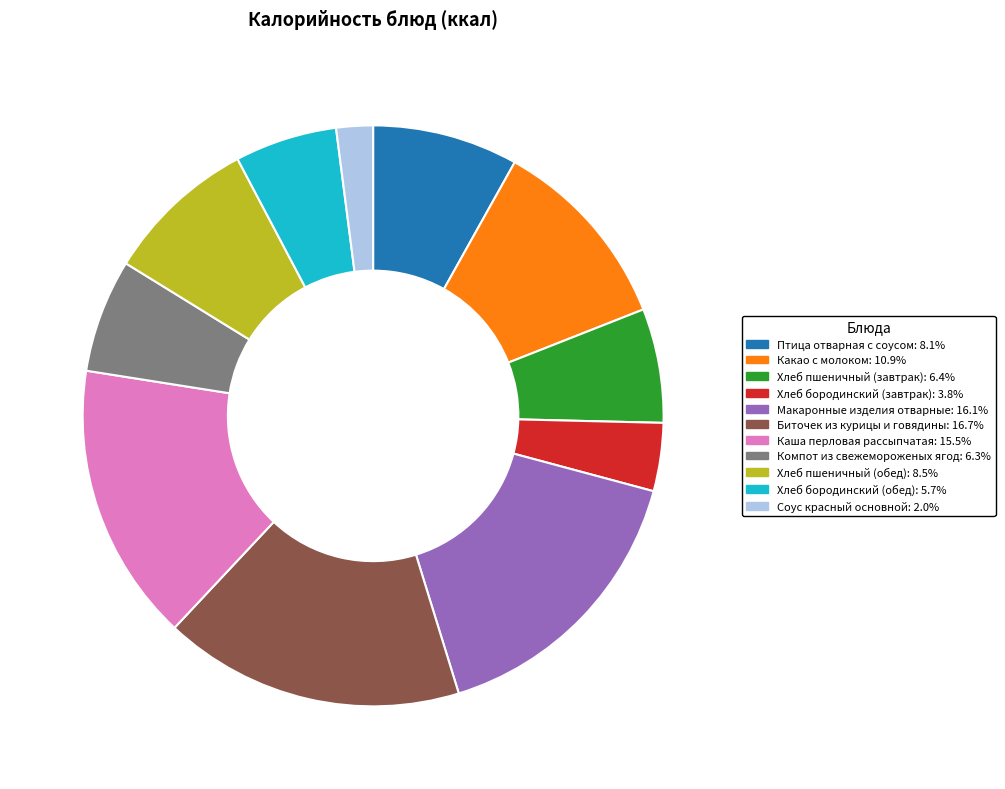

Is there a majority slice in this chart?

No